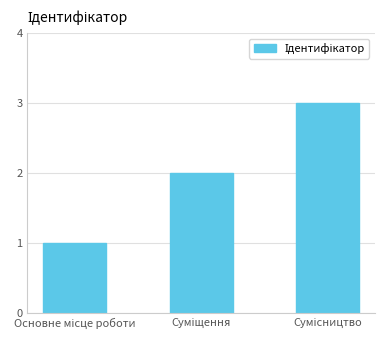

What is the sum of all values?

6